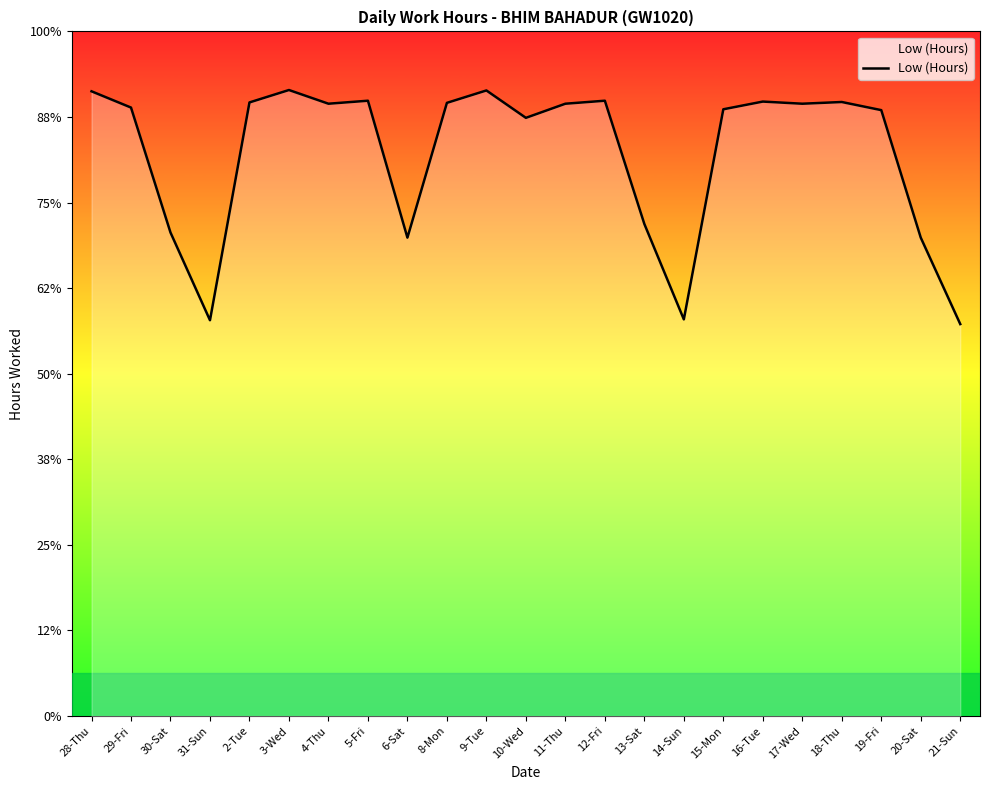

What is the difference between the maximum and minimum values?

5.5